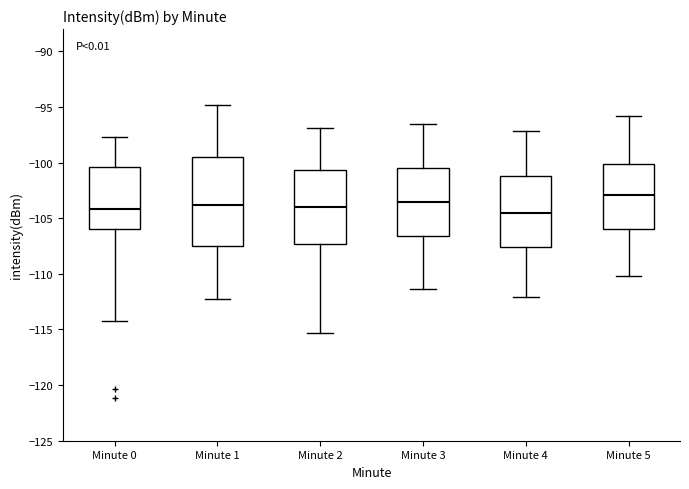

Which box has the highest median line?

Minute 5